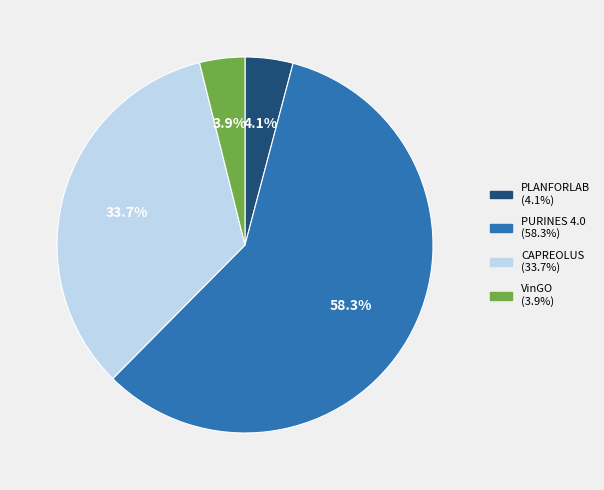

What portion of the pie excludes VinGO?

96.1%